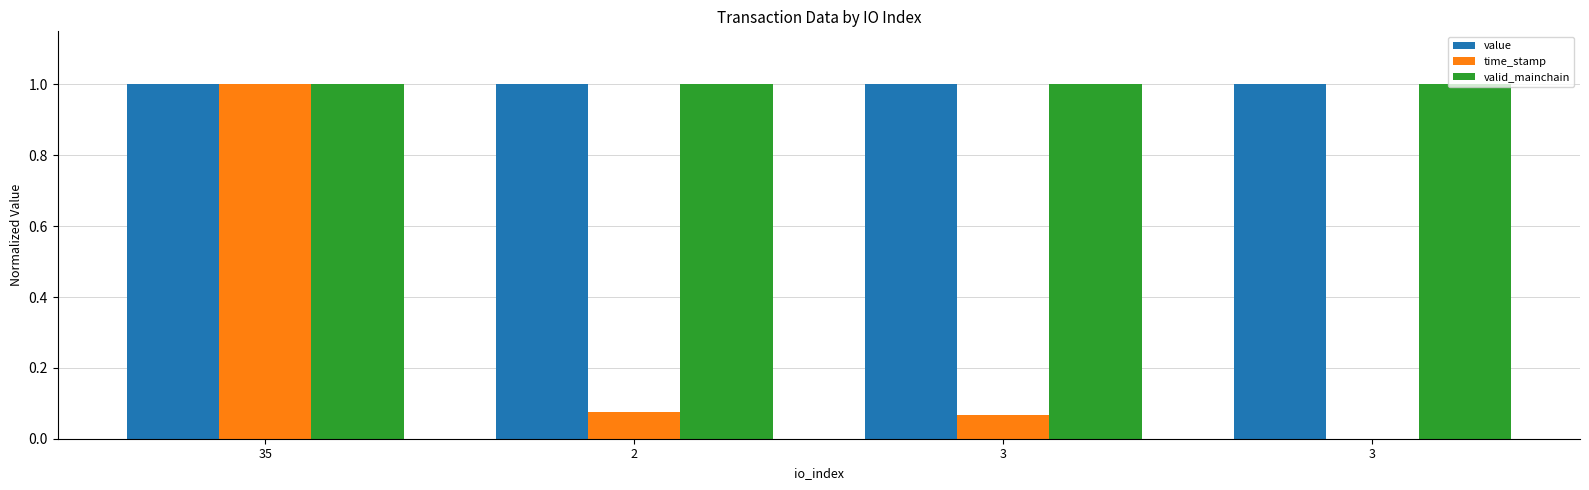

What is the average value of the time_stamp series?

0.3